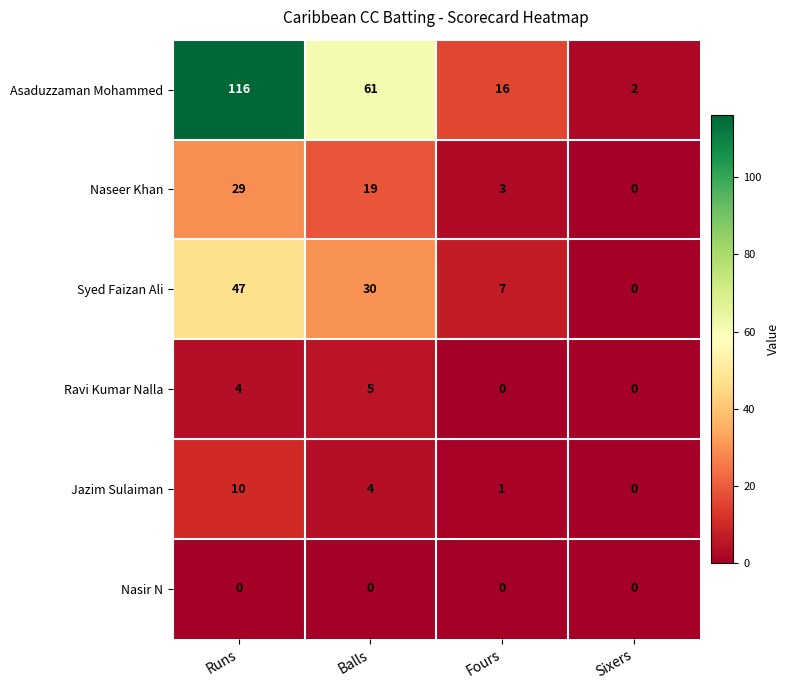

At Runs, list the series in order from smallest to largest.

Nasir N, Ravi Kumar Nalla, Jazim Sulaiman, Naseer Khan, Syed Faizan Ali, Asaduzzaman Mohammed